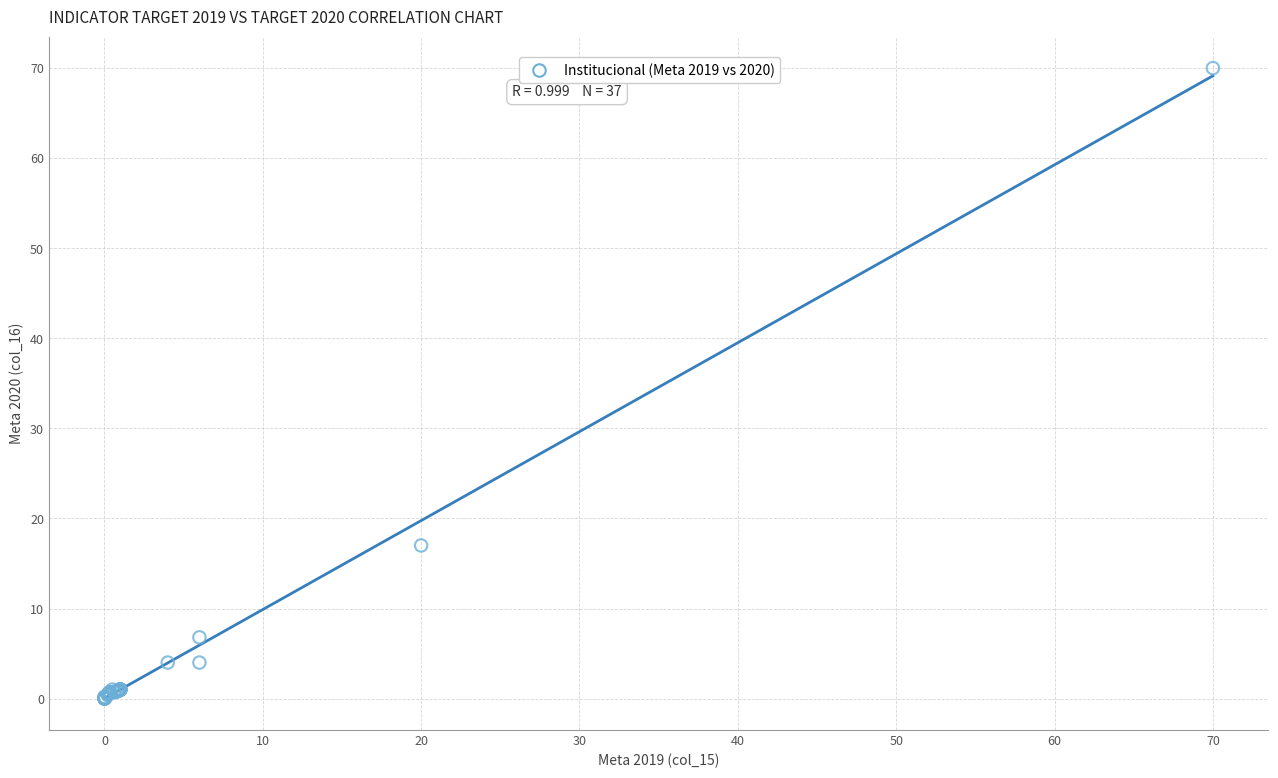

What Y value in the scatter plot is closest to 35?

17.0